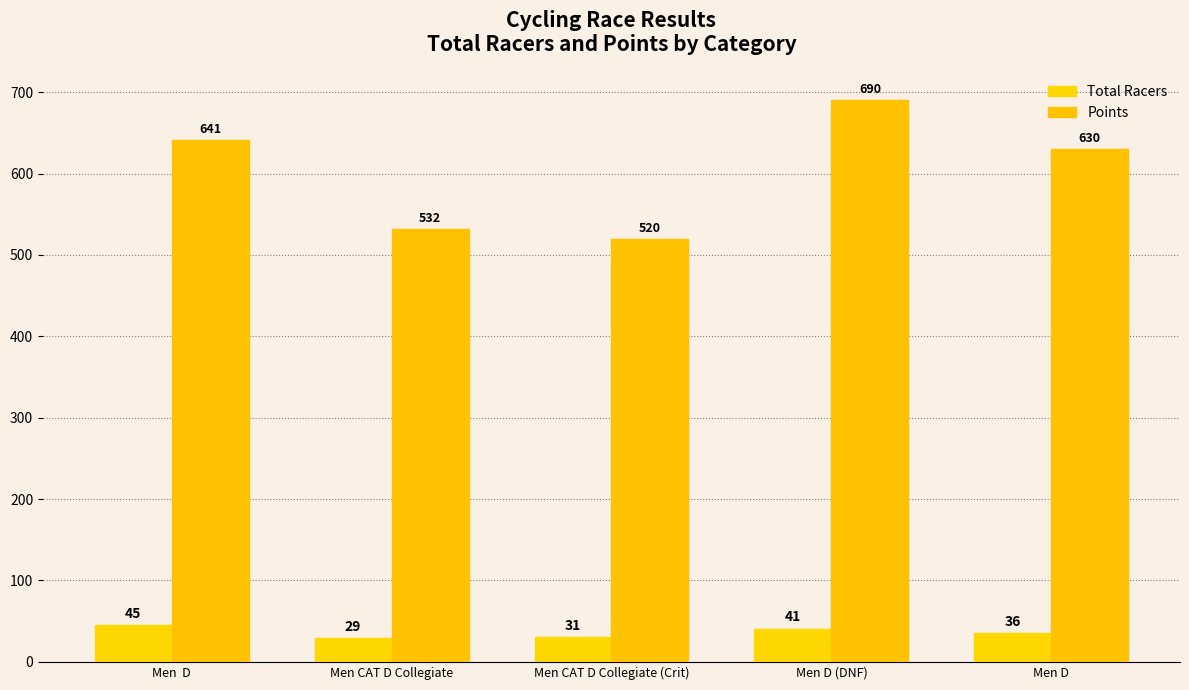

Which category has the lowest value in the Points series?

Men CAT D Collegiate (Crit)